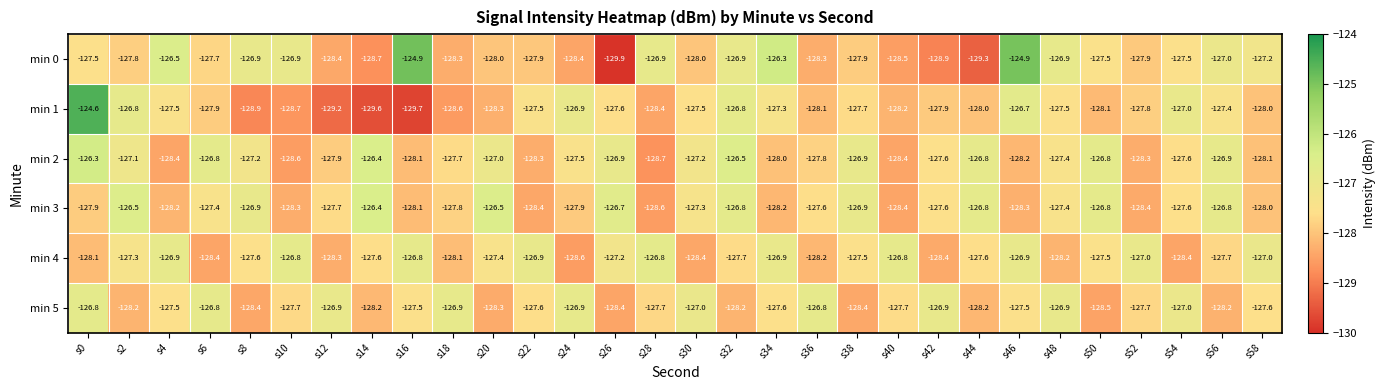

At which category is the sum across all series the highest?

s0